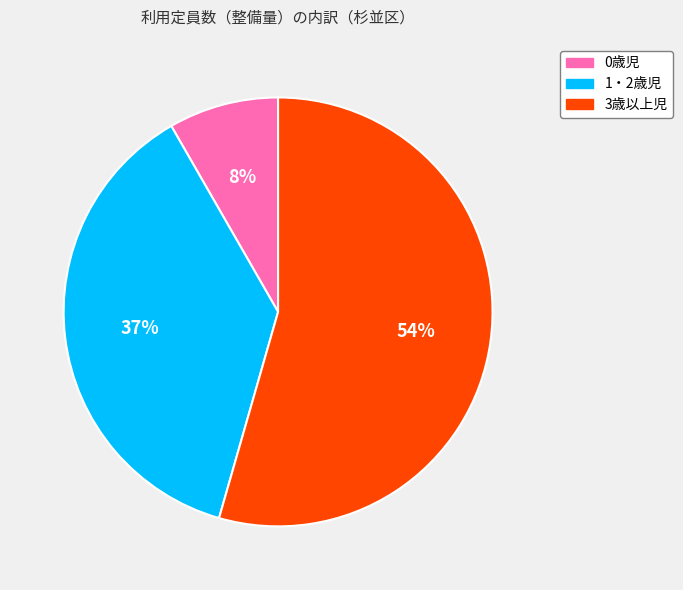

How many segments does this pie chart have?

3